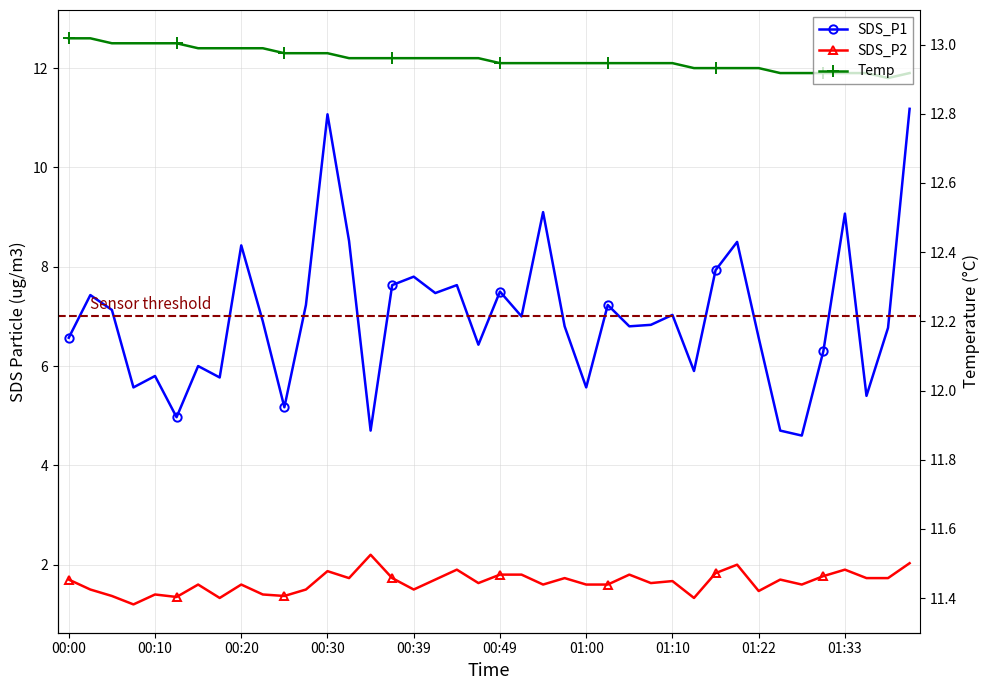

True or false: SDS_P2 and Temp cross at least once.

False